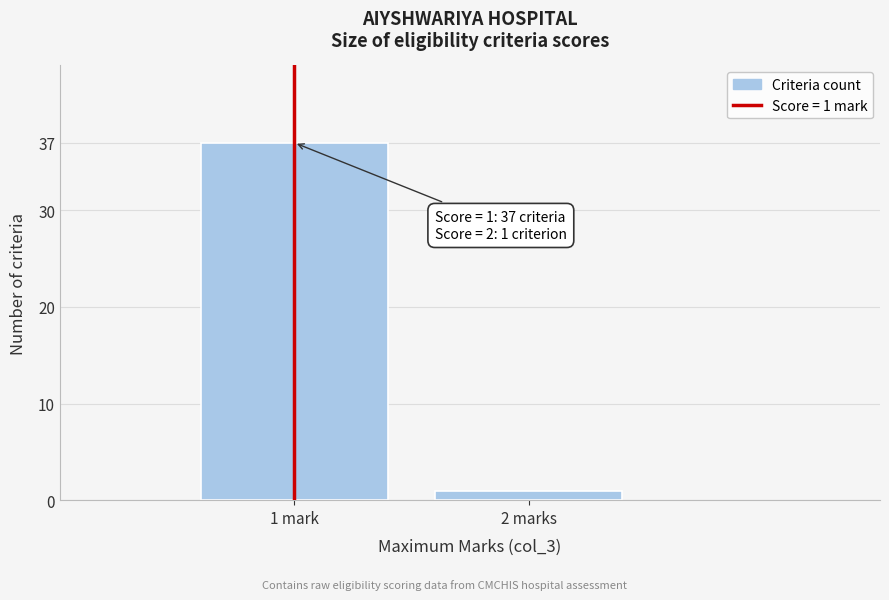

Reading left to right, transcribe all the data shown in this chart.

37	1